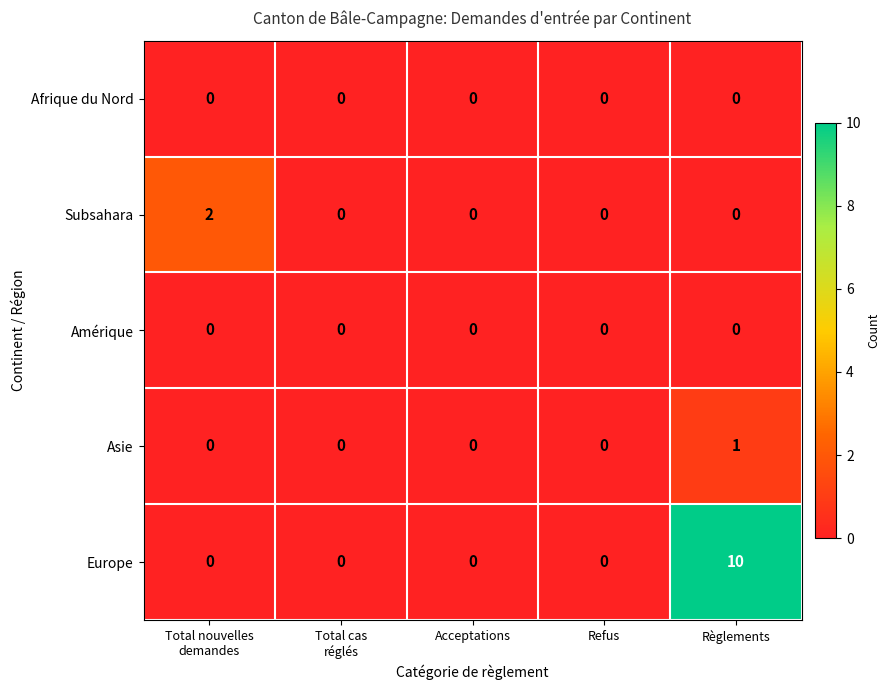

Reading left to right, what are all the values shown in this chart?

Afrique du Nord: 0	0	0	0	0
Subsahara: 2	0	0	0	0
Amérique: 0	0	0	0	0
Asie: 0	0	0	0	1
Europe: 0	0	0	0	10